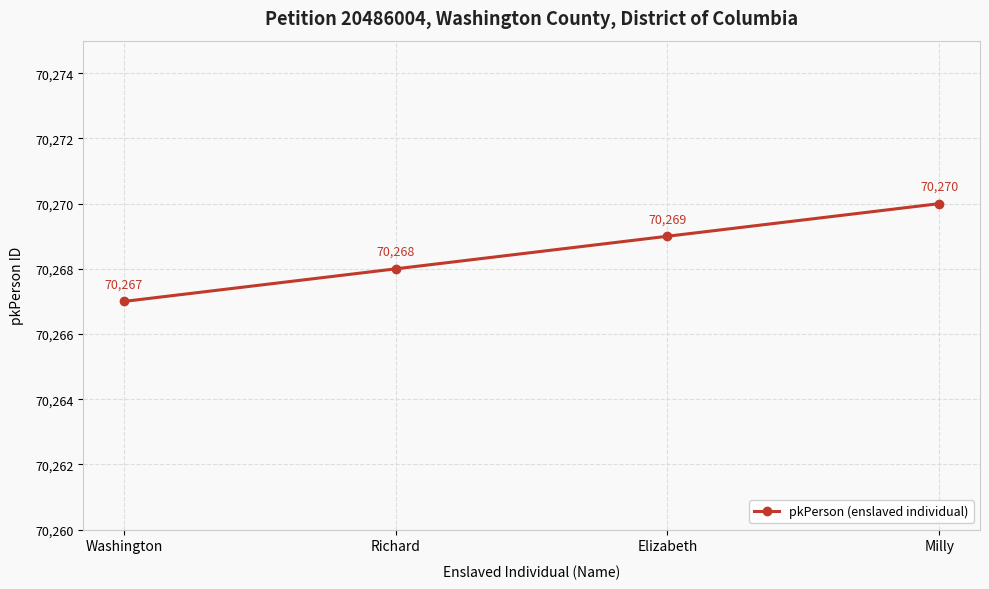

What position from the right is Washington?

4